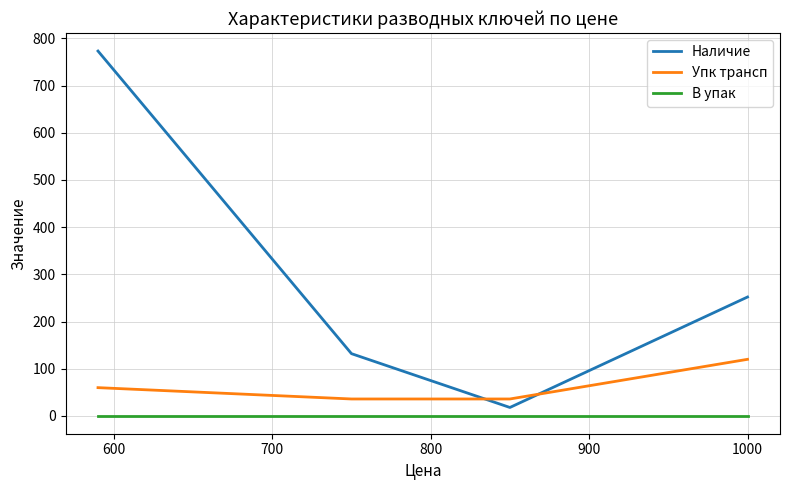

Which series has the largest total across all categories?

Наличие